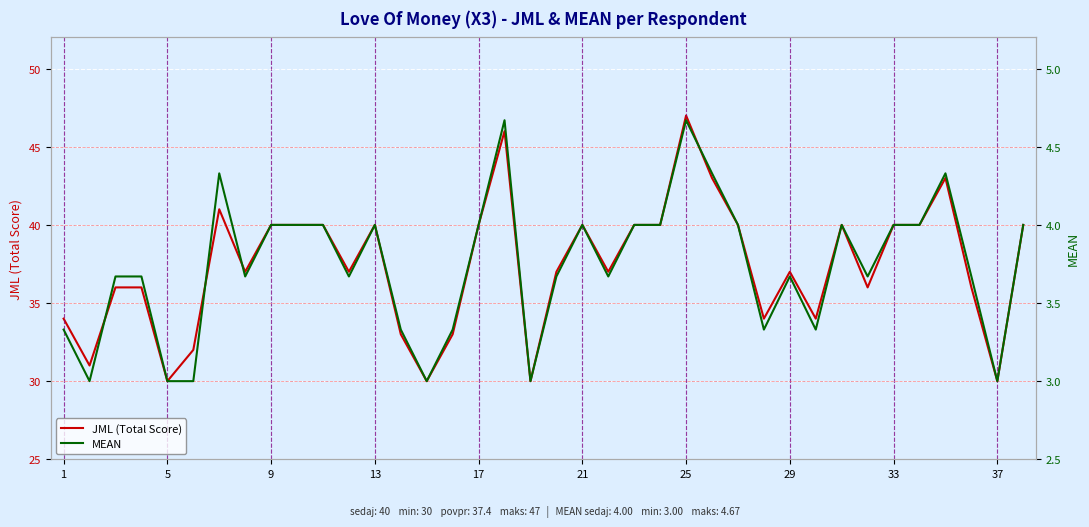

What is the maximum value for JML (Total Score)?

47